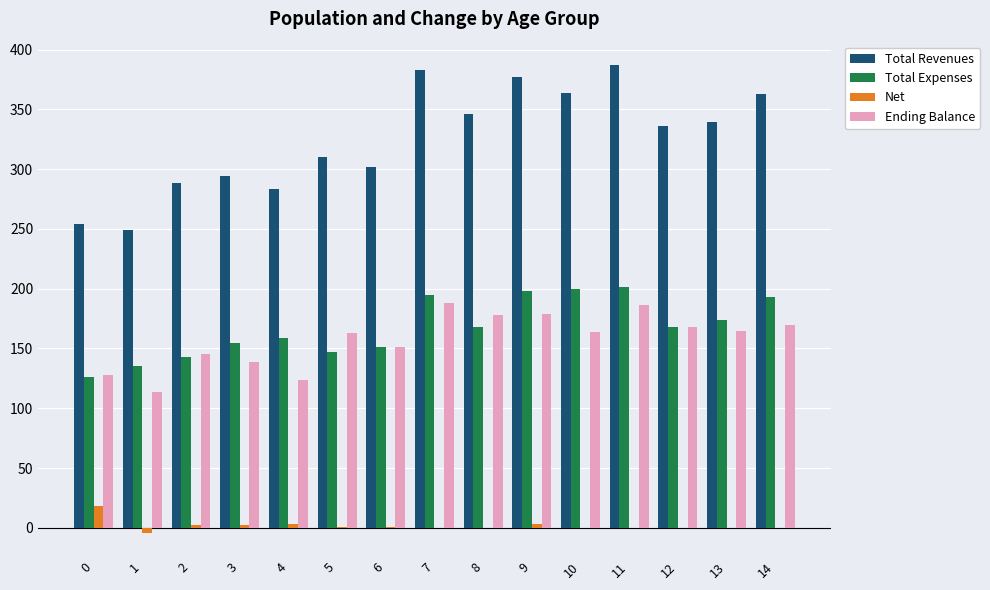

Is the value of Total Expenses at 4 greater than the value of Ending Balance at 4?

Yes